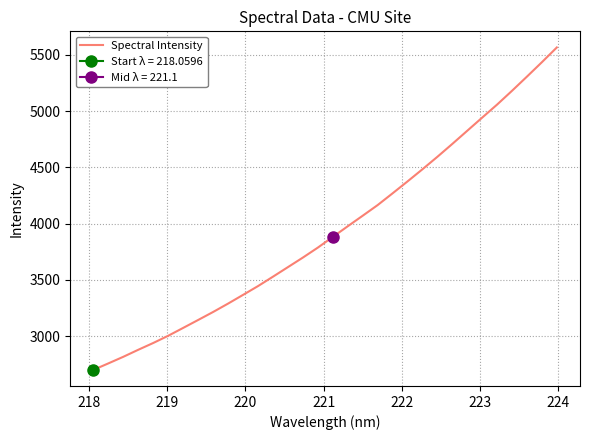

How many values are below 3881?

16